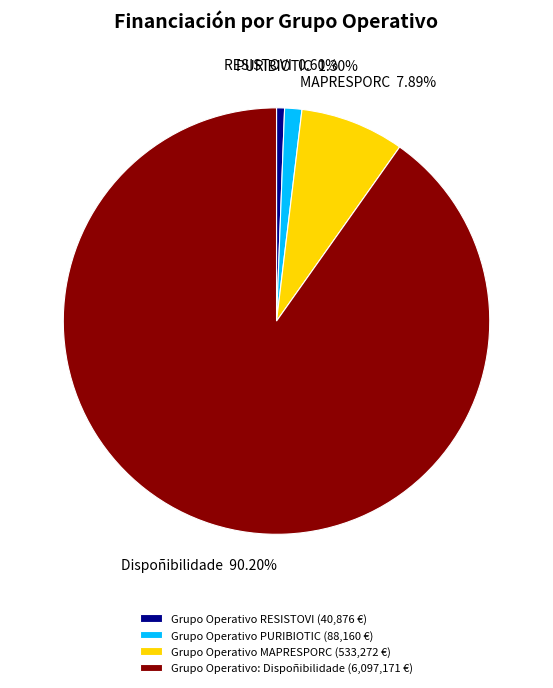

What is the largest slice in the pie chart?

Grupo Operativo: Dispoñibilidade (6,097,171 €)